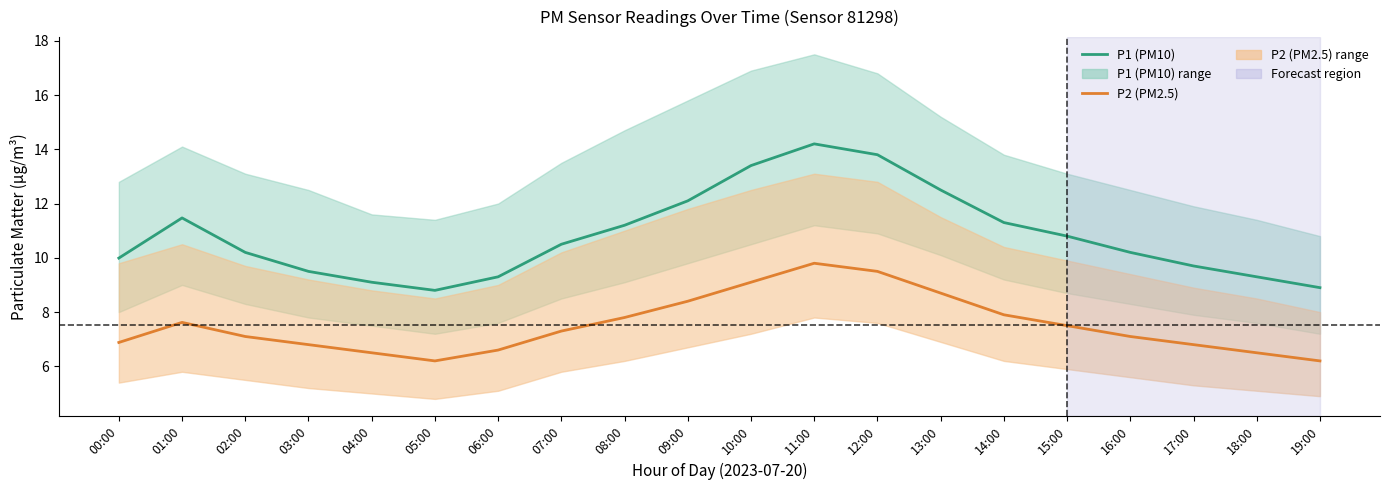

What are all the series names shown in the legend?

P1 (PM10), P2 (PM2.5)